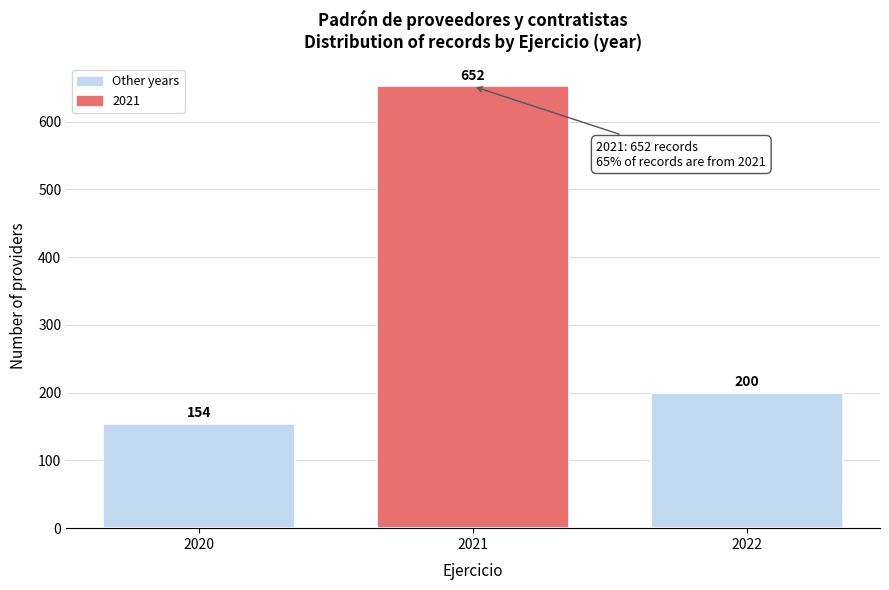

Reading right to left, list all the values displayed in this chart.

200	652	154